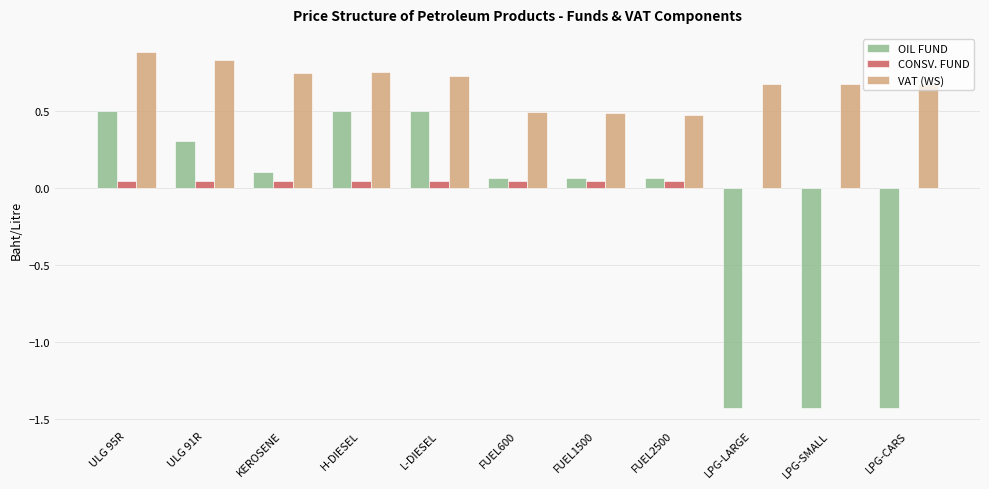

At which category is the sum across all series the highest?

ULG 95R